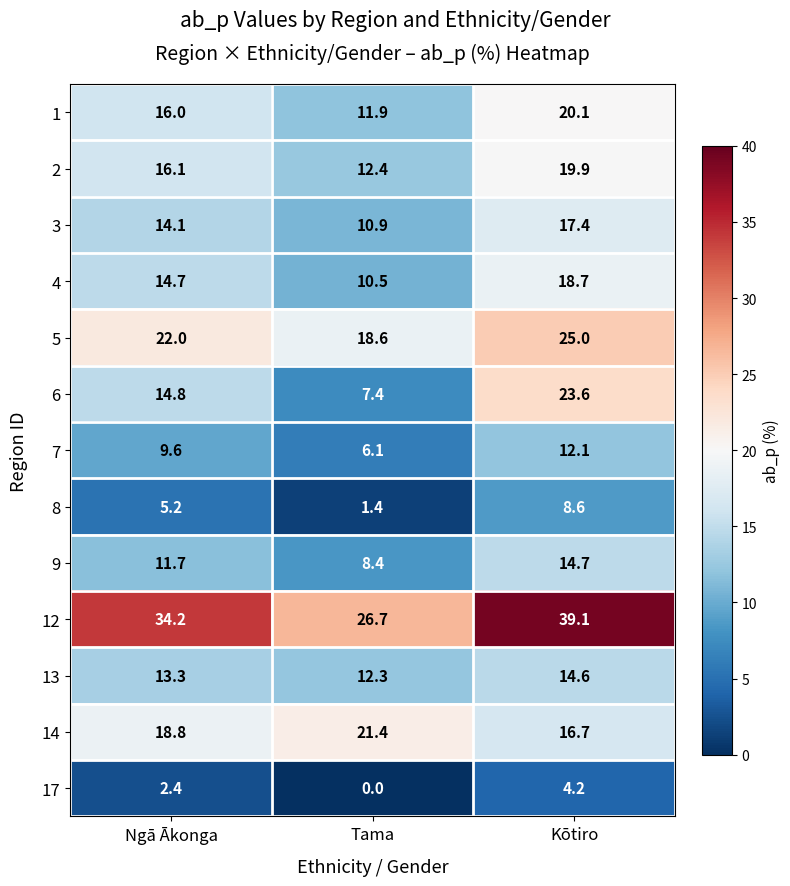

What is the maximum value shown in the chart?

39.1